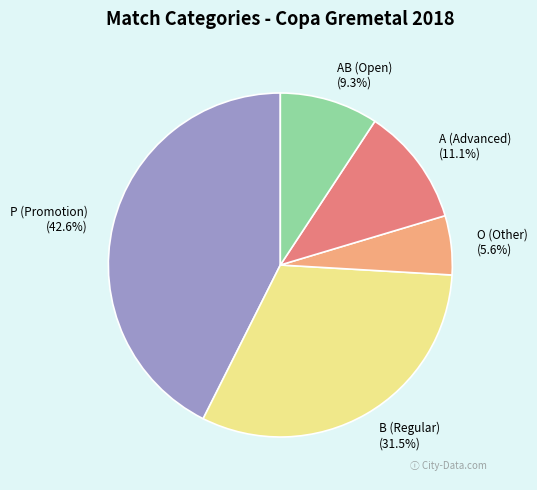

Between P (Promotion) and A (Advanced), which is larger?

P (Promotion)